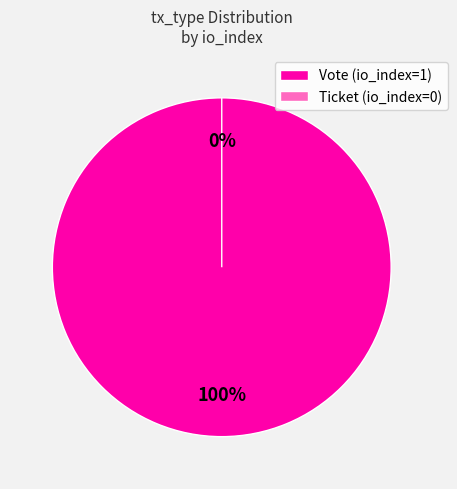

Which category has the smallest portion of the pie?

Ticket (io_index=0)